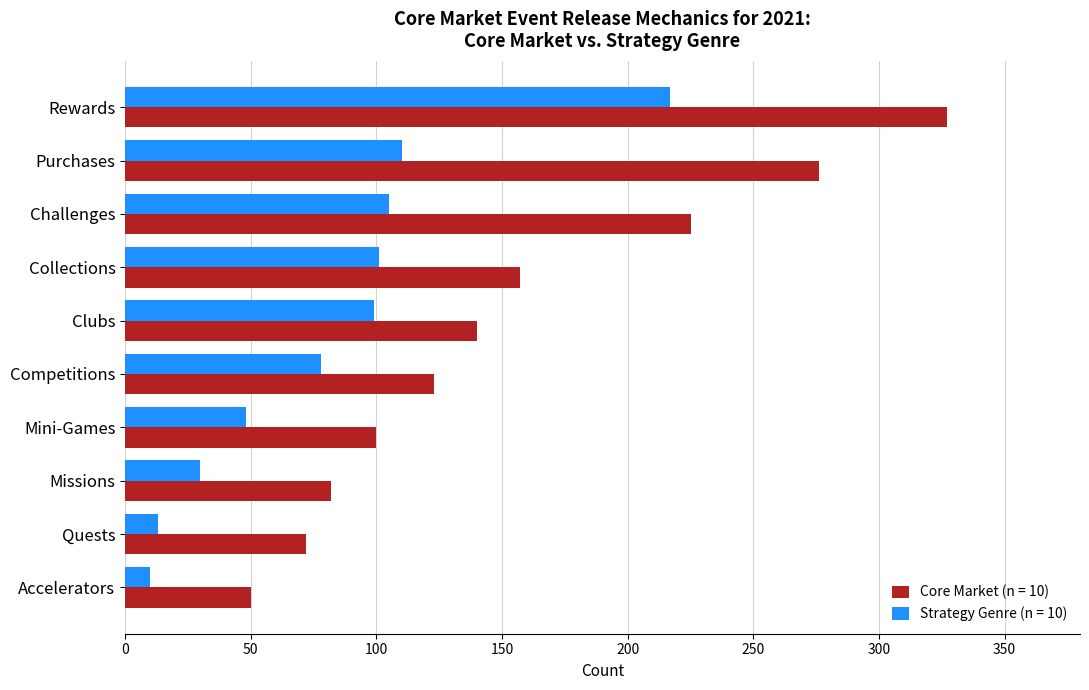

Is it true that Core Market (n = 10) equals 53 at Competitions?

False